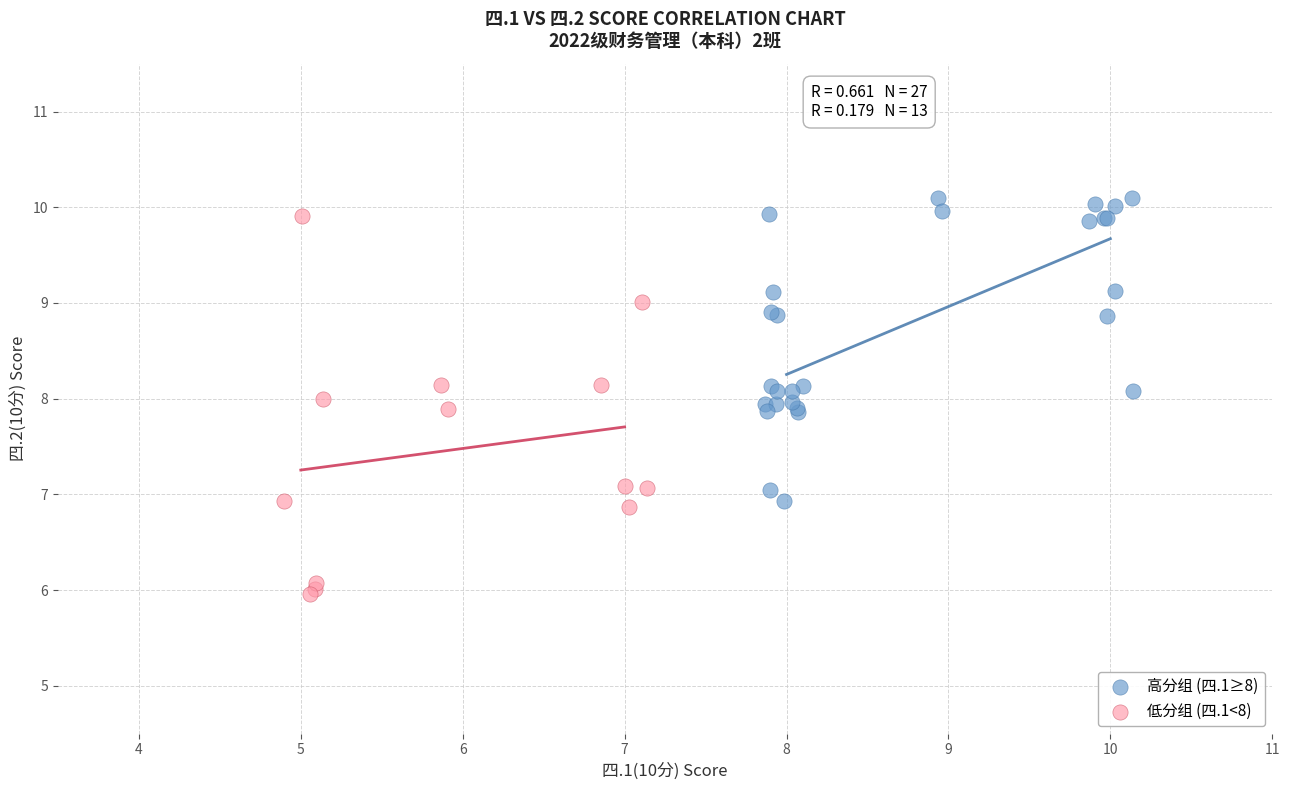

Which series has the widest spread of Y values?

低分组 (四.1<8)